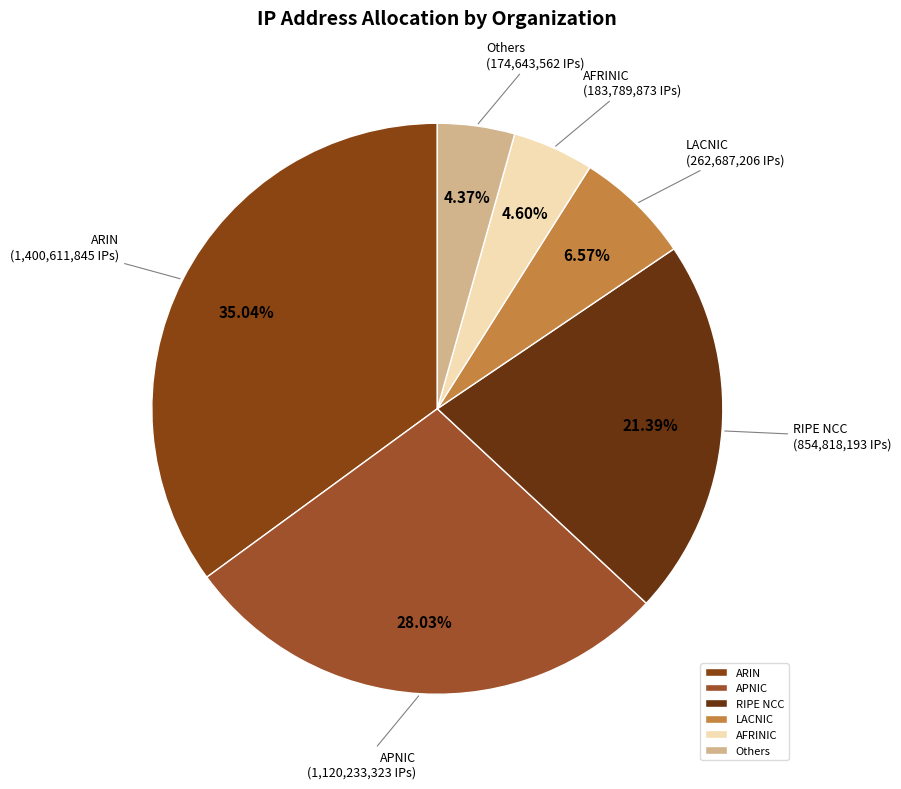

Between LACNIC and RIPE NCC, which is larger?

RIPE NCC